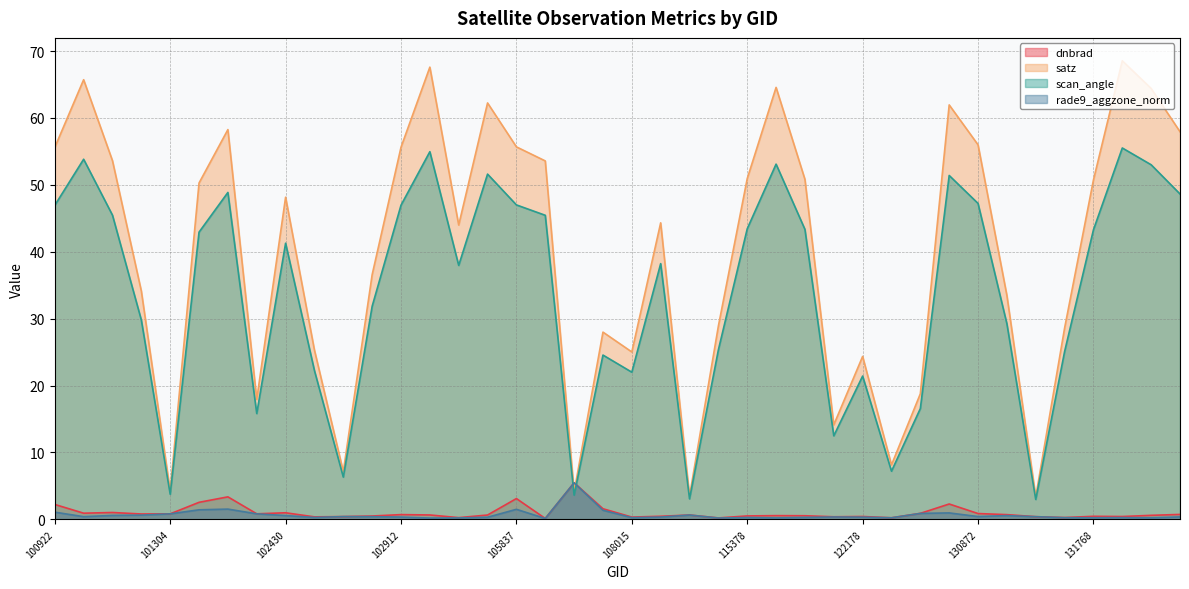

What is the difference between the second highest and minimum values in the dnbrad series?

3.2